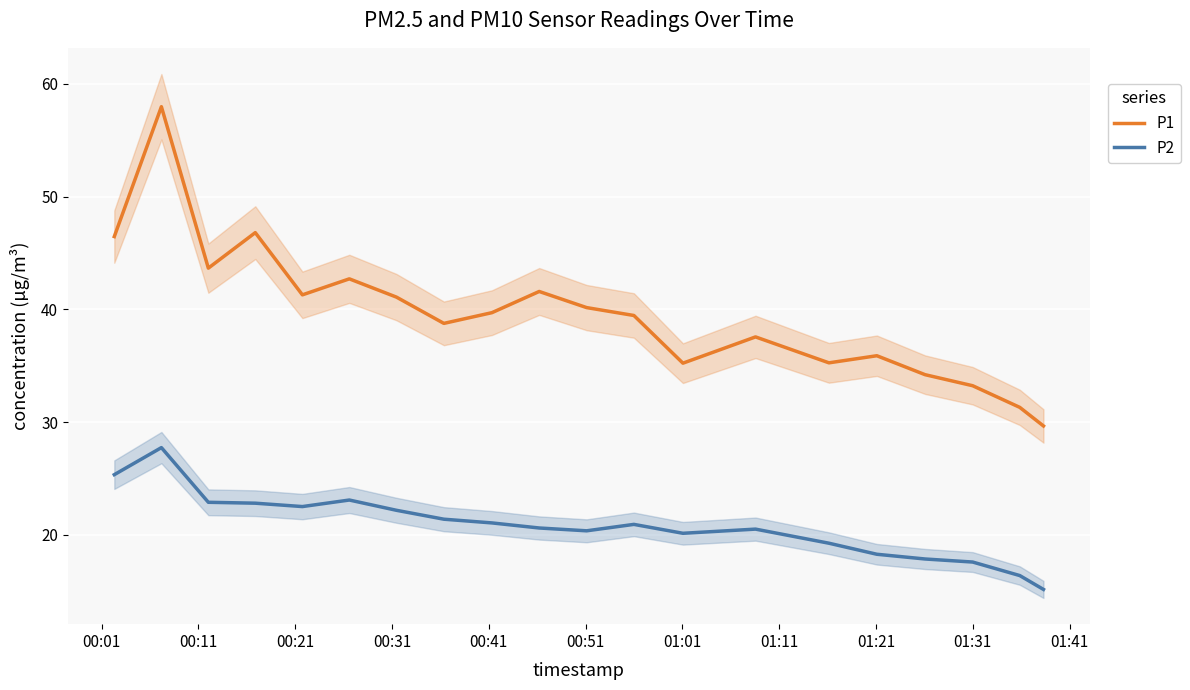

Rank the series by their average value, from lowest to highest.

P2, P1